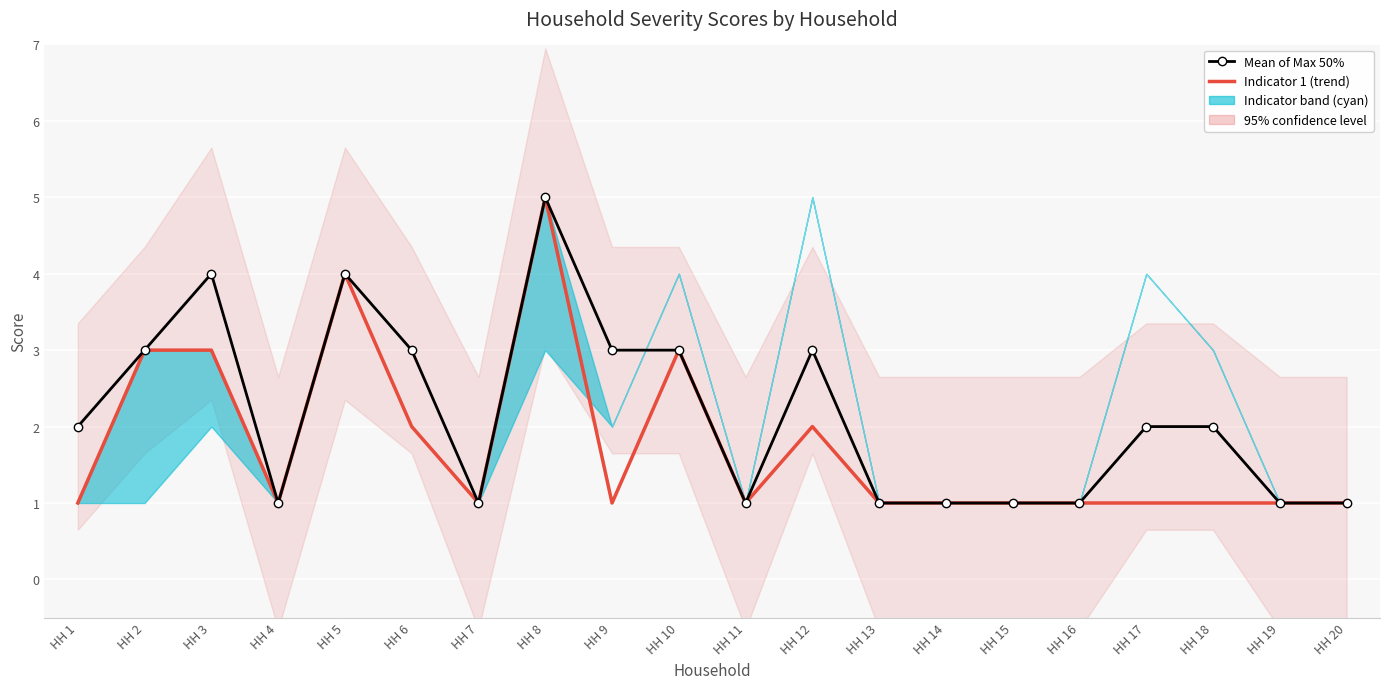

How many values in the Indicator 1 (trend) series exceed 1?

7